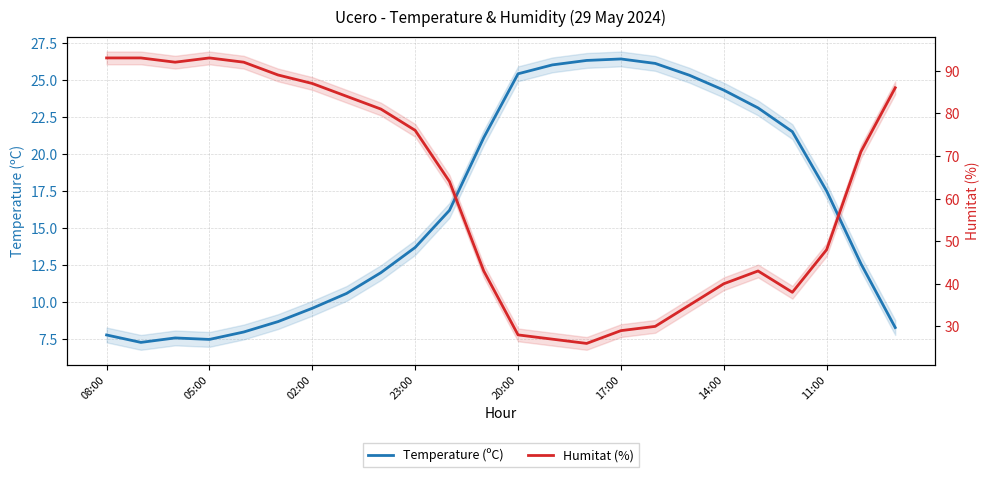

How many values in the Humitat (%) series are below 71?

12